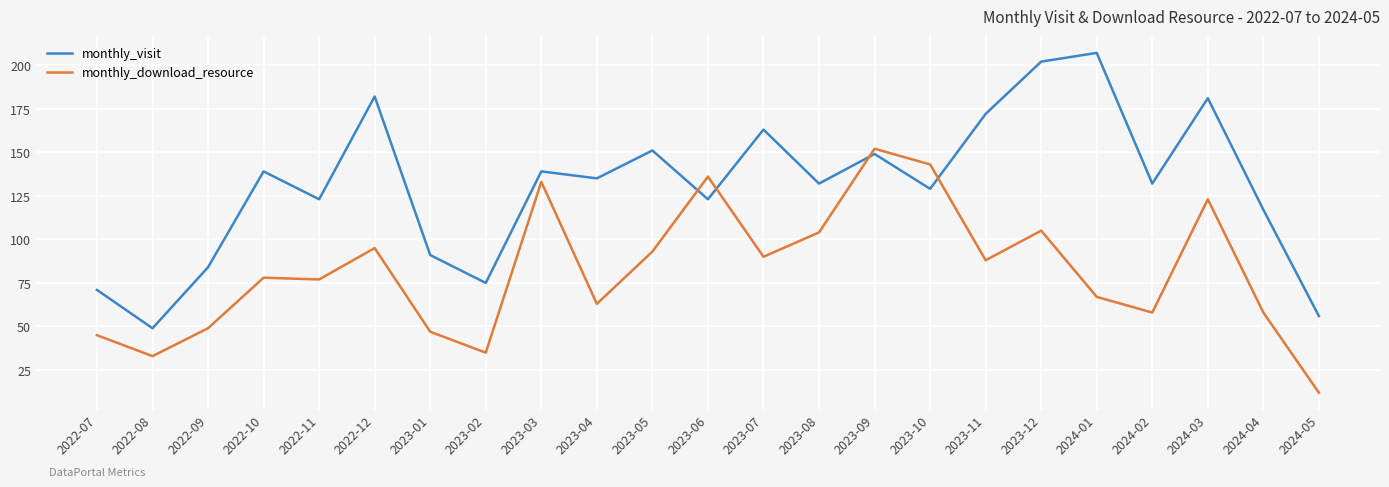

True or false: monthly_download_resource has more than 2 interior local peaks.

True